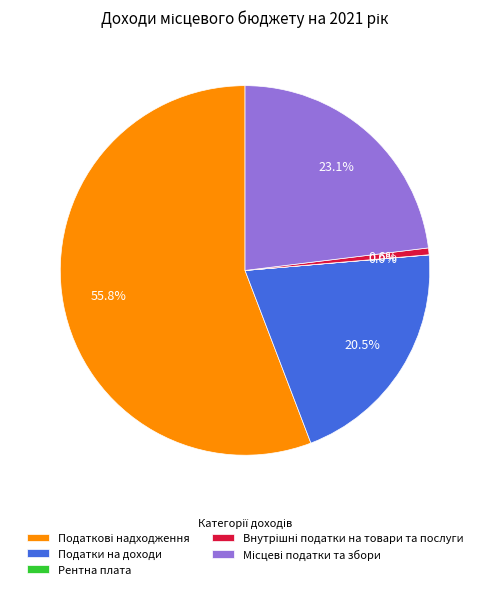

Is there any slice that represents more than half of the pie?

Yes